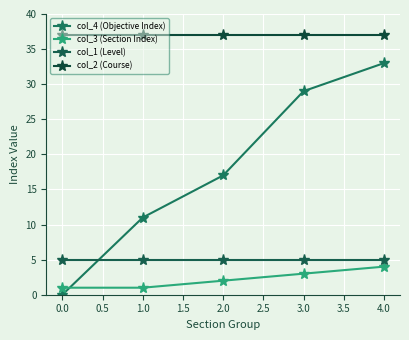

How many distinct data groups are displayed?

4